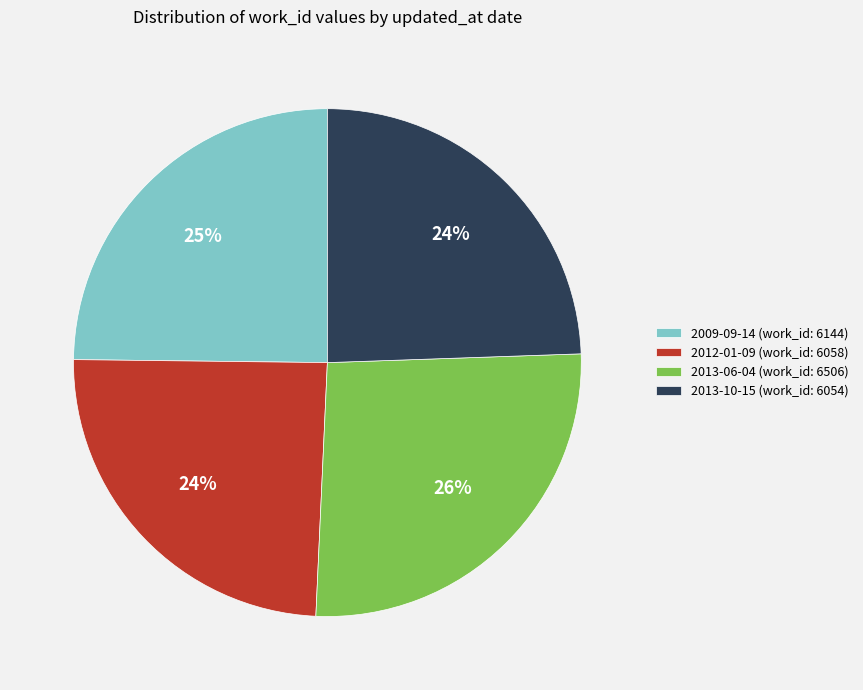

Does 2009-09-14 represent more than half of the total?

No